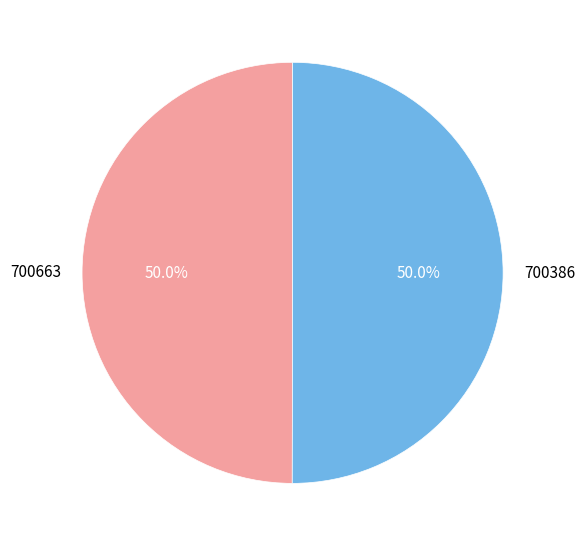

Is it true that 700663 is 50% of the pie?

True